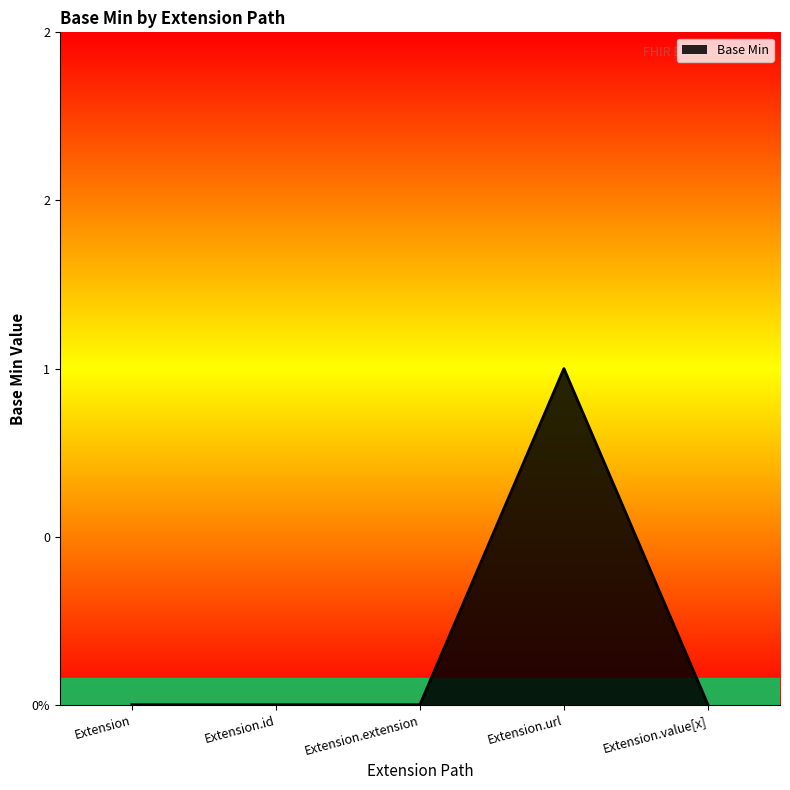

Reading left to right, transcribe all the data shown in this chart.

0	0	0	1	0